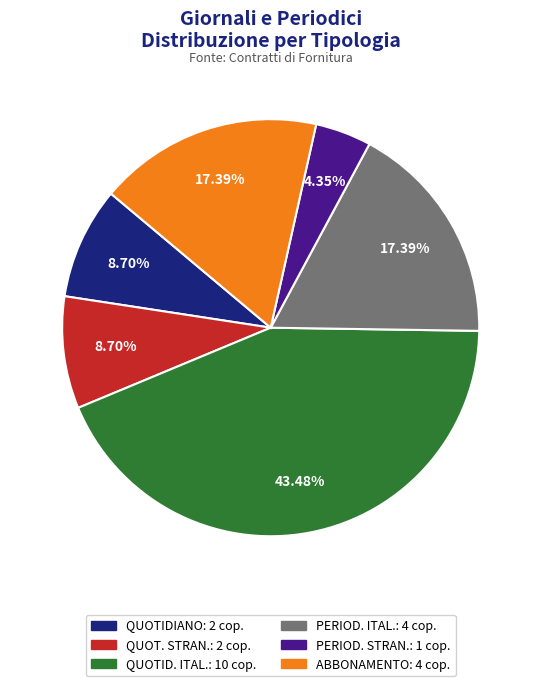

Approximately how many times larger is the value at PERIOD. ITAL. compared to QUOTID. ITAL.?

0.4